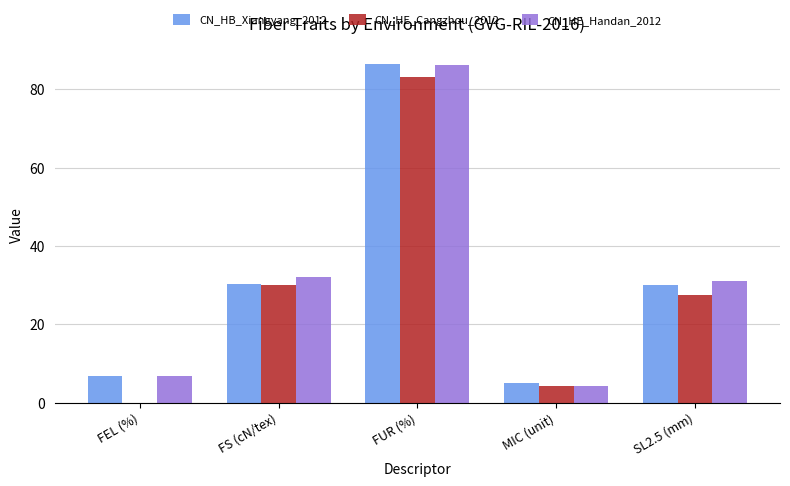

Is it true that CN_HE_Cangzhou_2012 equals 0.0 at FEL (%)?

True